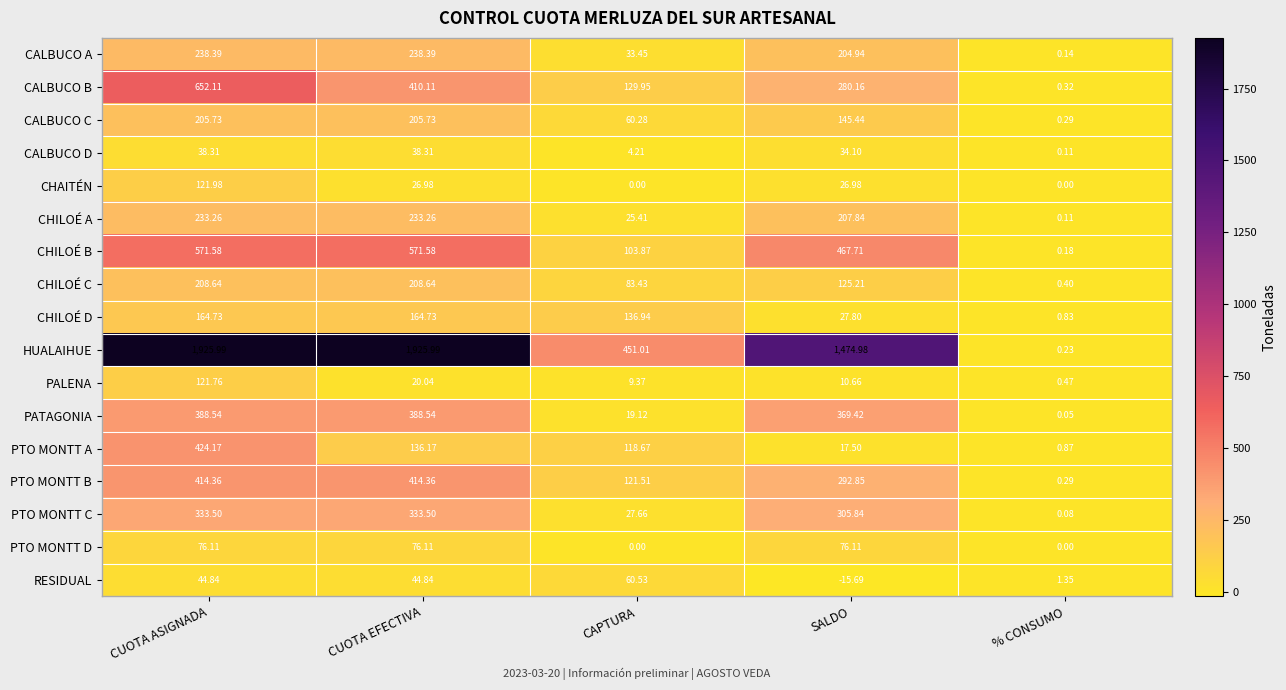

At which label does CALBUCO D reach its minimum?

% CONSUMO